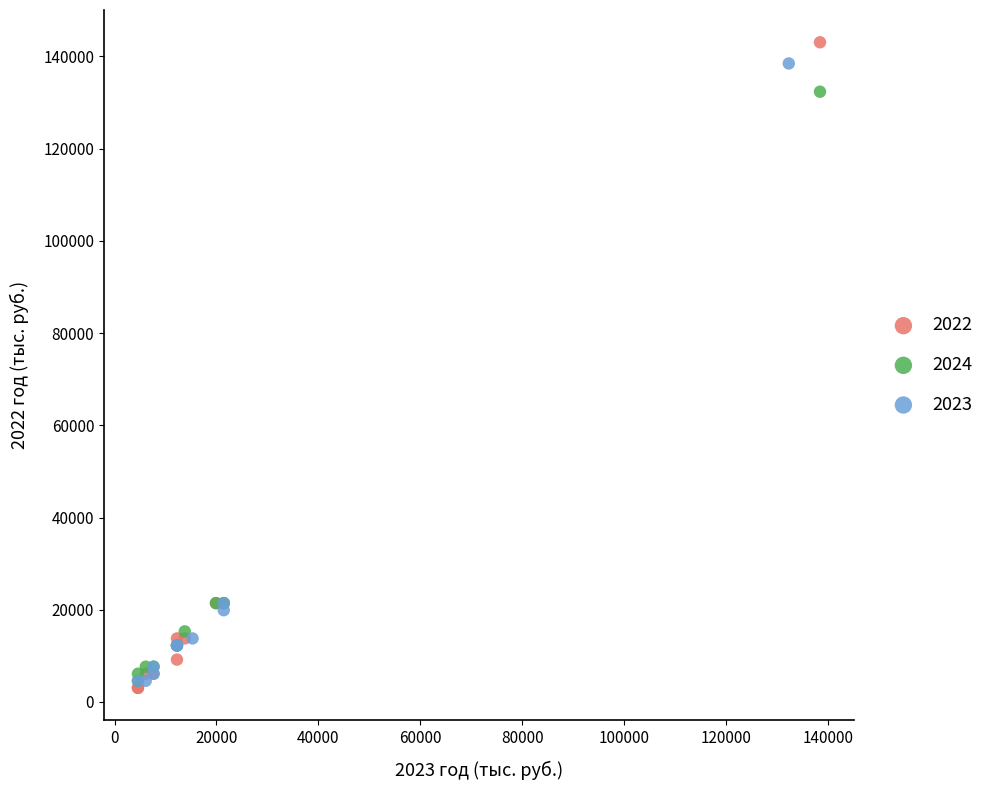

Which series has the largest Y range (max minus min)?

2022